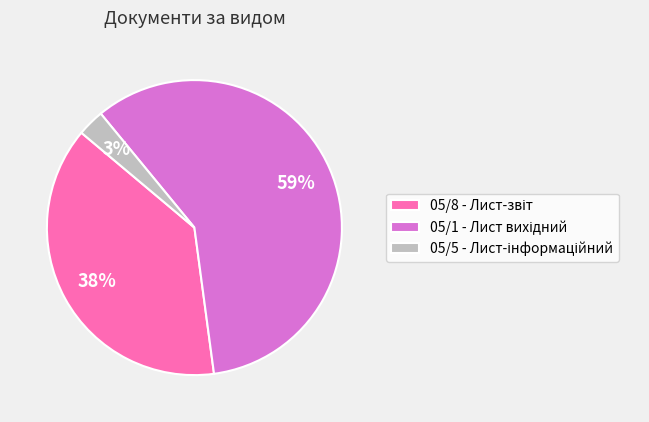

To the nearest percent, what is the average slice percentage?

33%